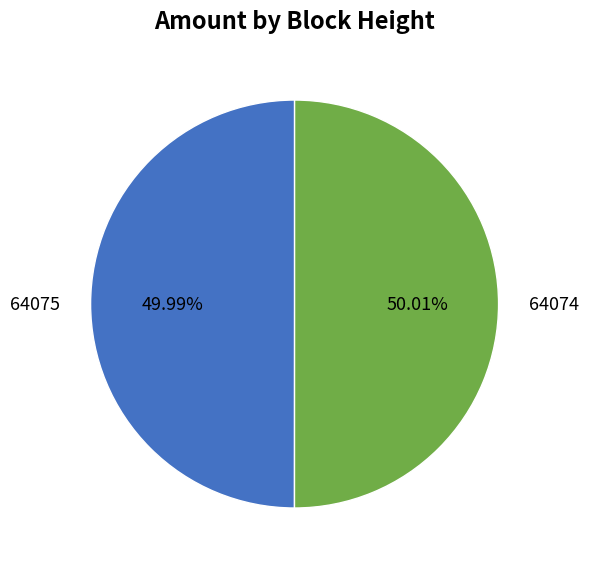

True or false: 64074 accounts for 65% of the total.

False